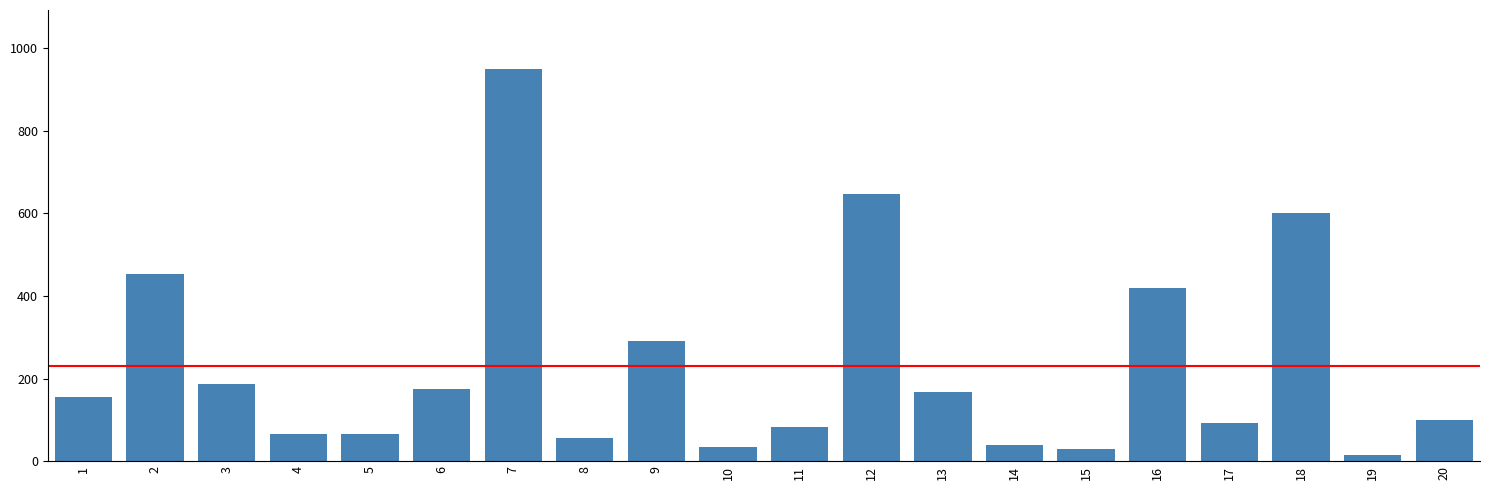

What is the difference between the maximum and minimum values?

935.0